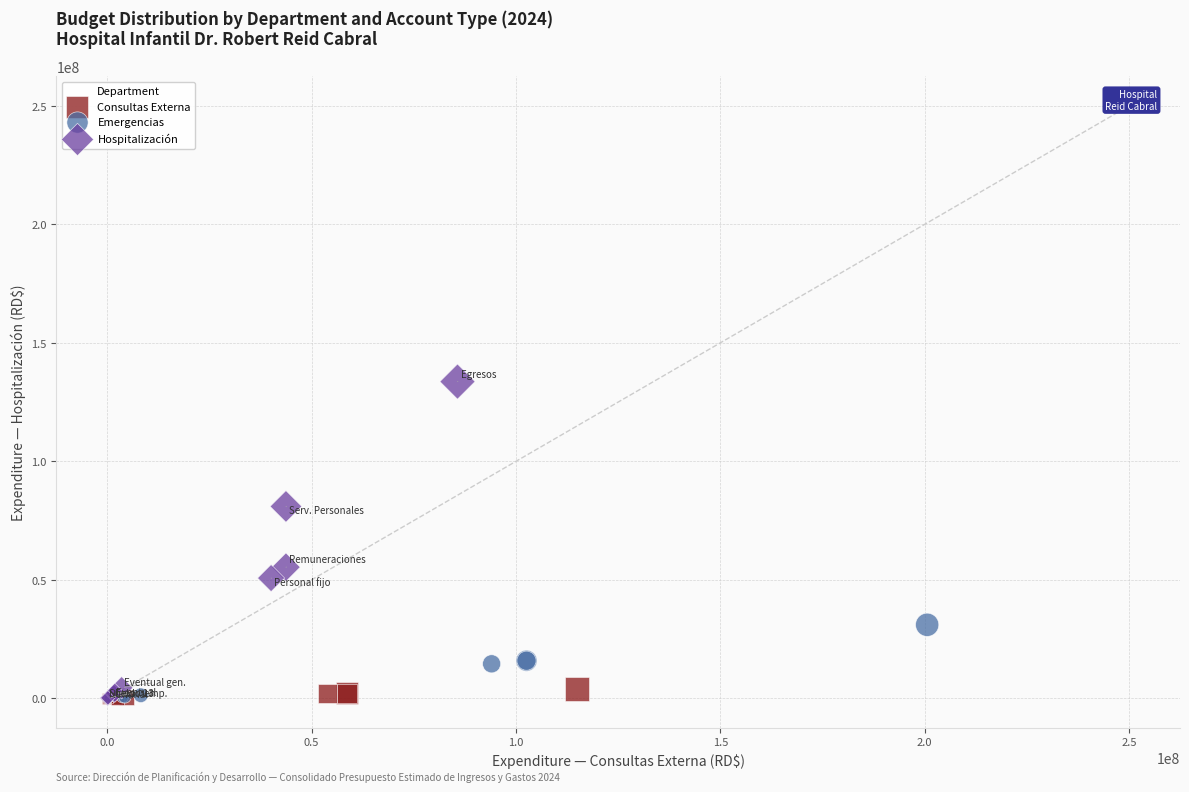

Which series has the widest spread of Y values?

Hospitalización